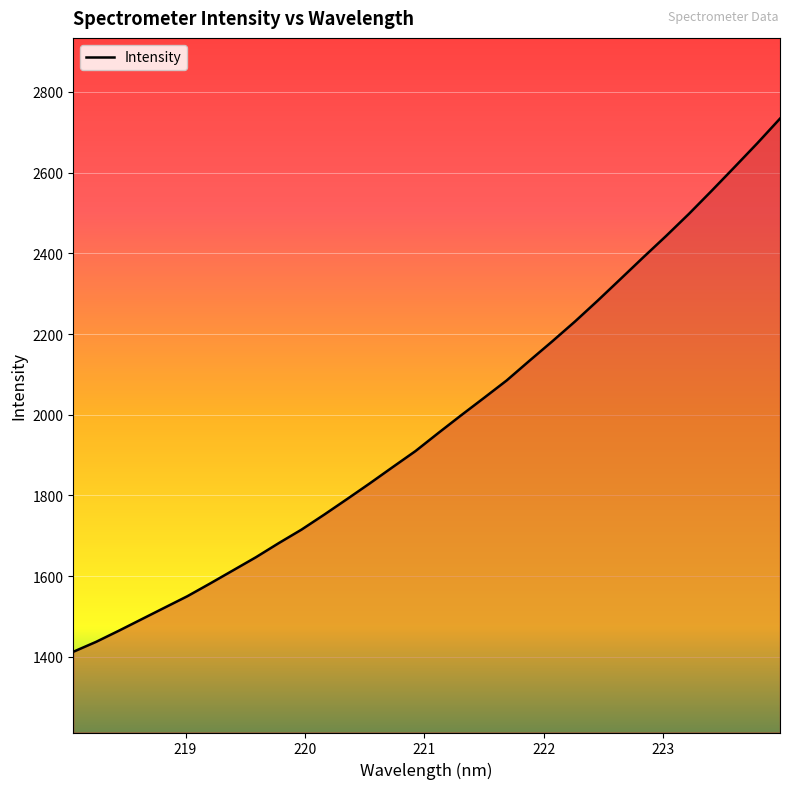

What is the difference between the maximum and minimum values?

1321.2